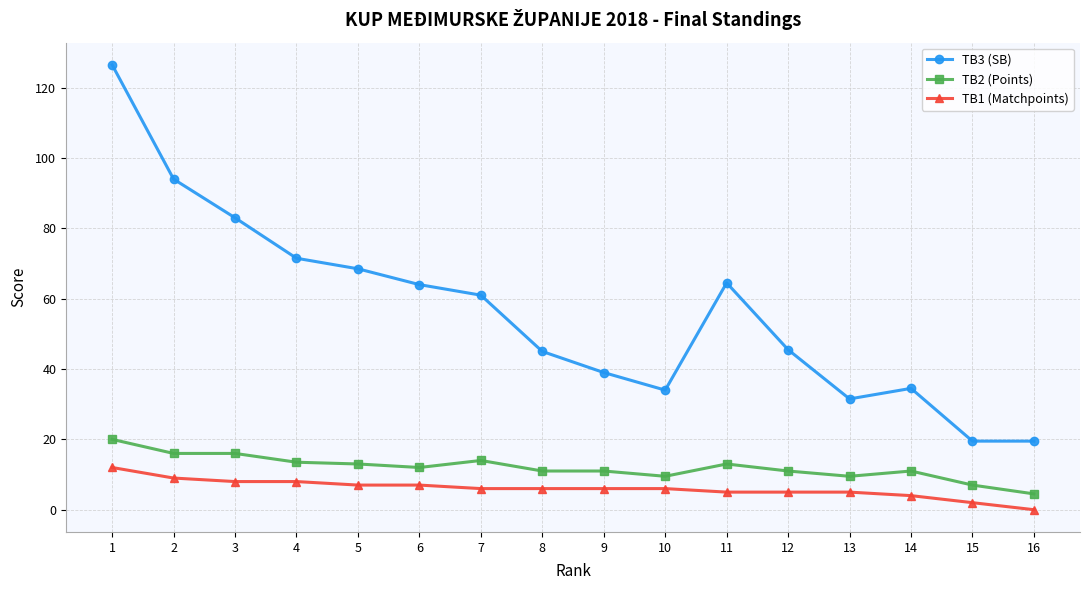

List the series in order of their peak value, highest first.

TB3 (SB), TB2 (Points), TB1 (Matchpoints)